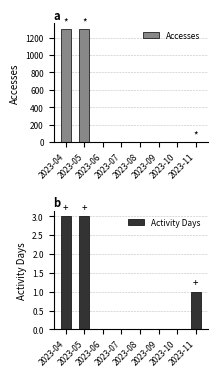

What are all the series names shown in the legend?

Accesses, Activity Days